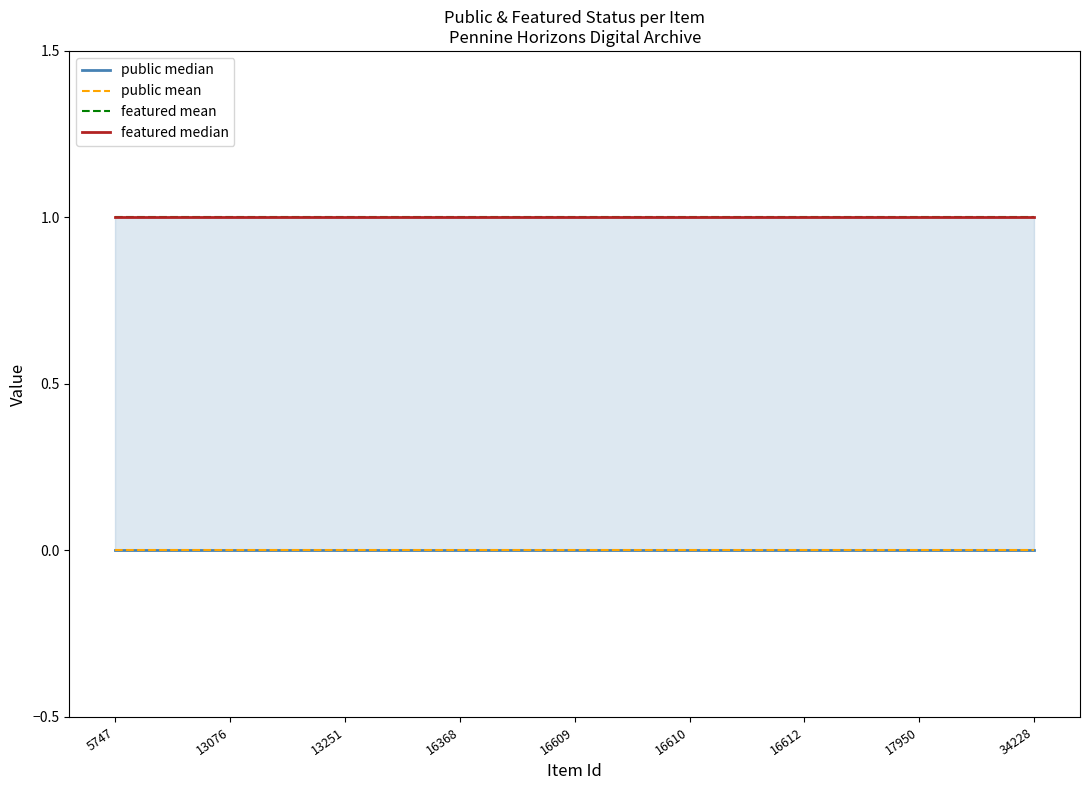

What is the spread (max minus min) of values at 13251?

1